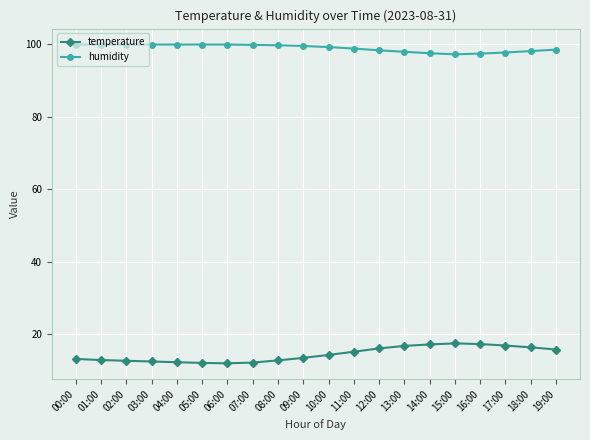

True or false: humidity and temperature intersect in this chart.

False